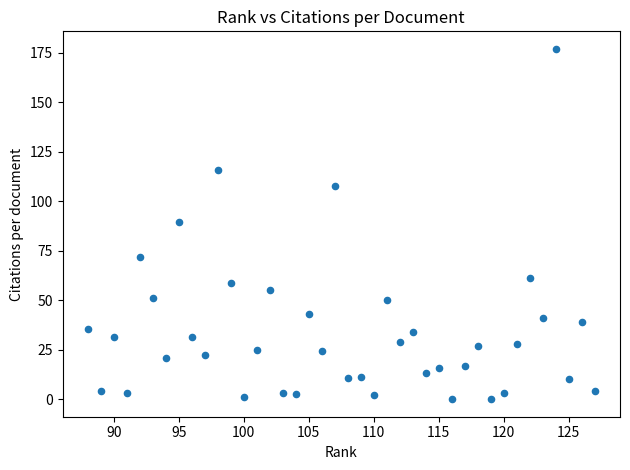

What is the range of X values (max minus min)?

39.0